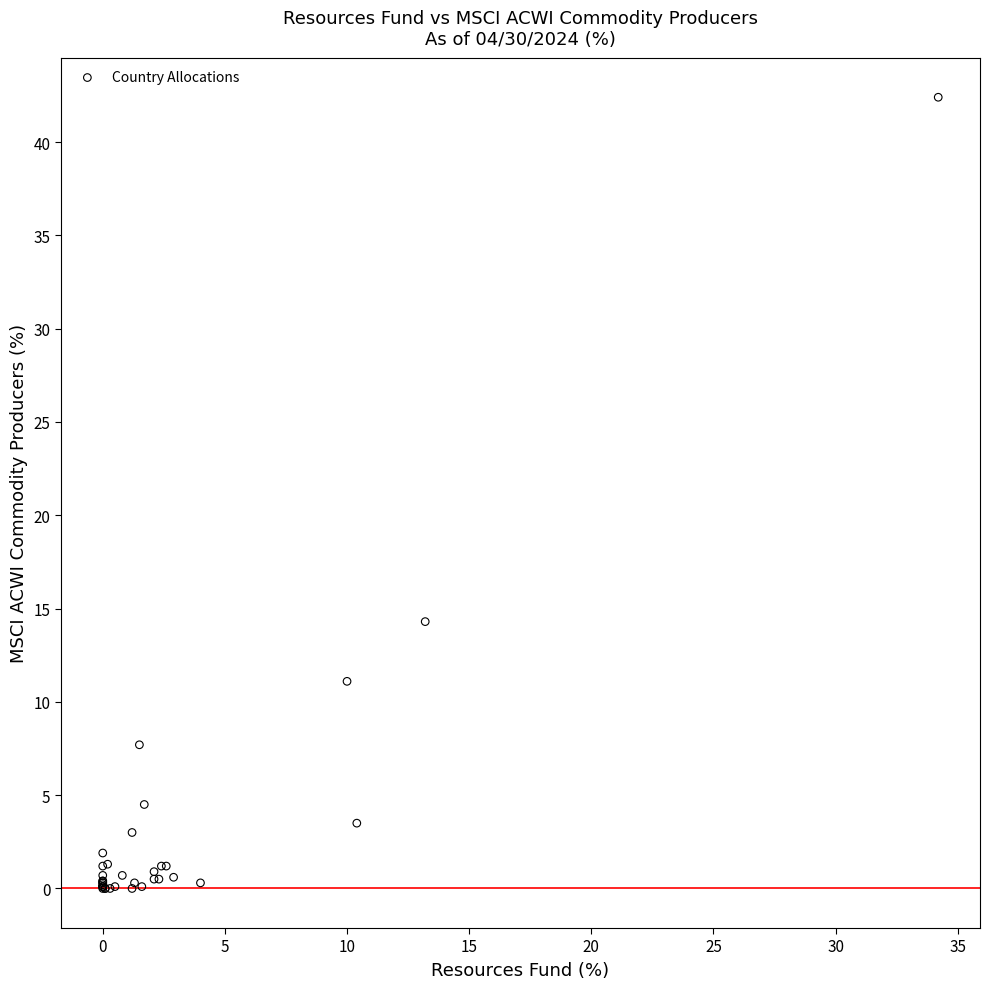

What Y value in the scatter plot is closest to 21?

14.3